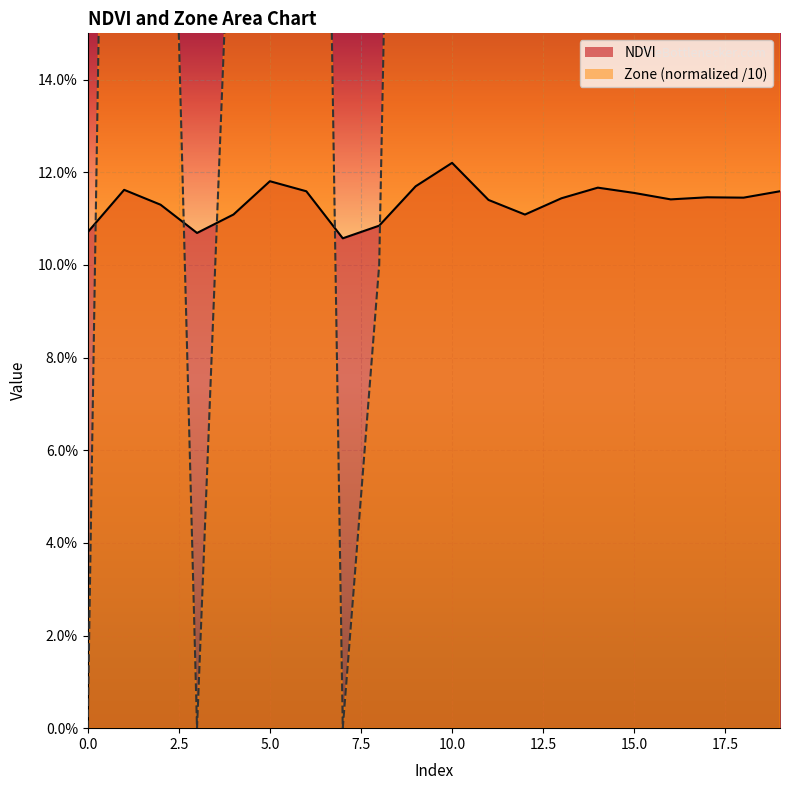

Is the value of Zone at 16 greater than the value of NDVI at 11?

Yes